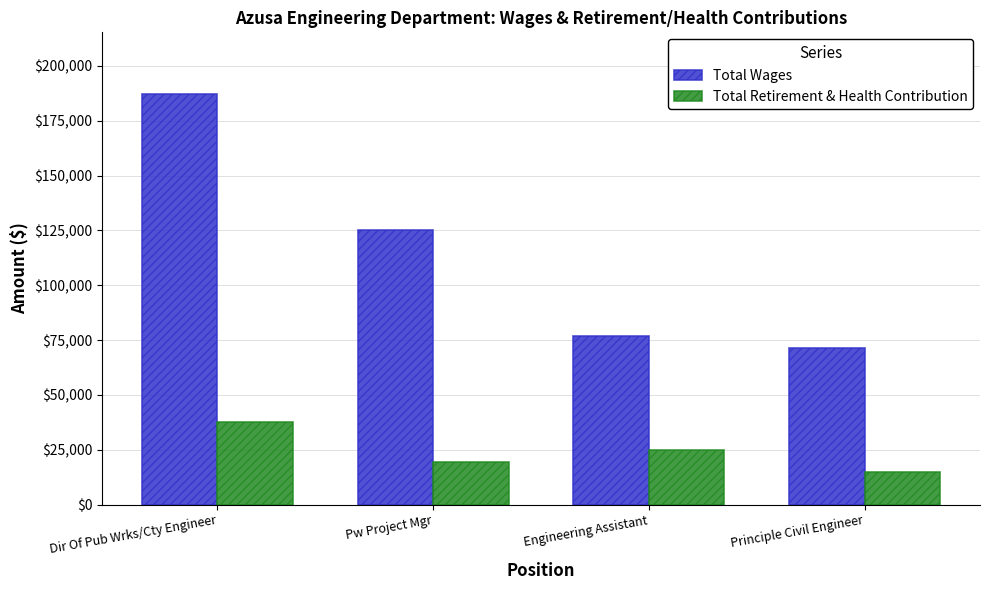

How many Total Retirement & Health Contribution values are between 19217 and 37518?

3